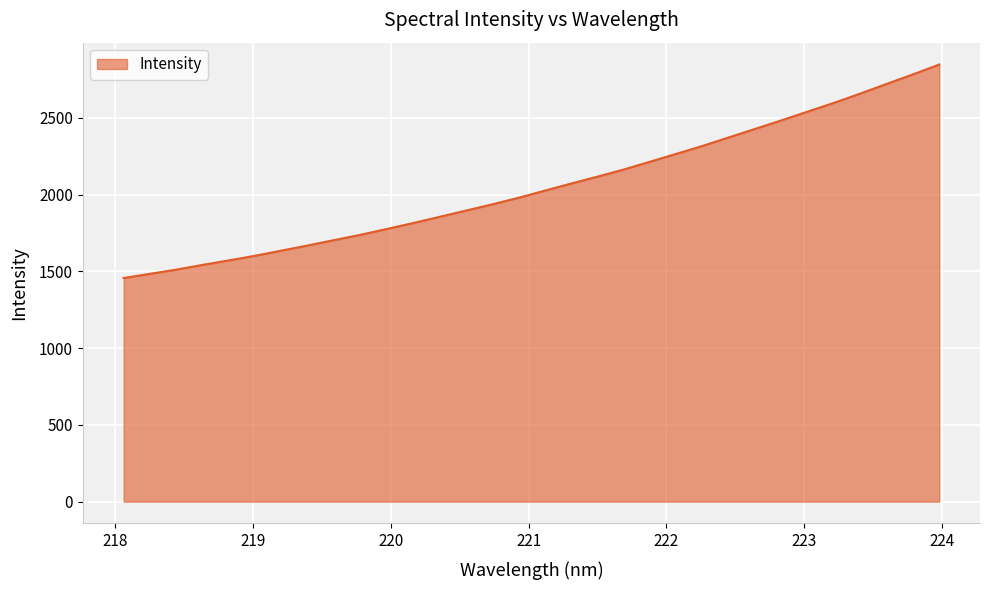

What is the maximum value shown in the chart?

2847.2